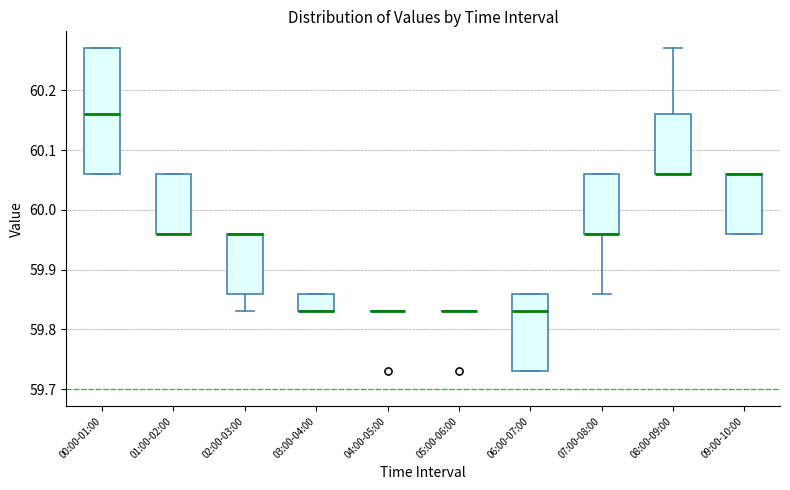

Comparing the boxes themselves (not the whiskers), which one is the tallest?

00:00-01:00